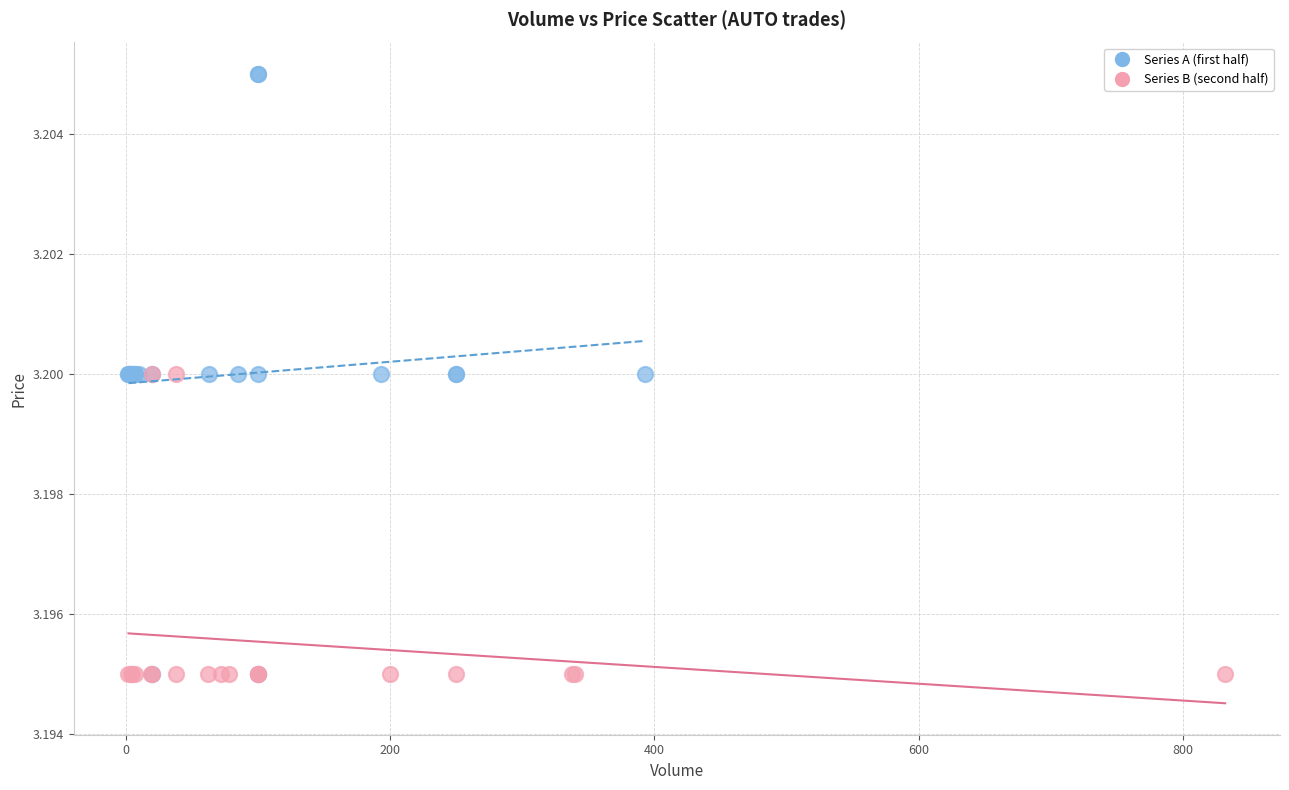

Which series reaches the maximum Y coordinate?

Series A (first half)